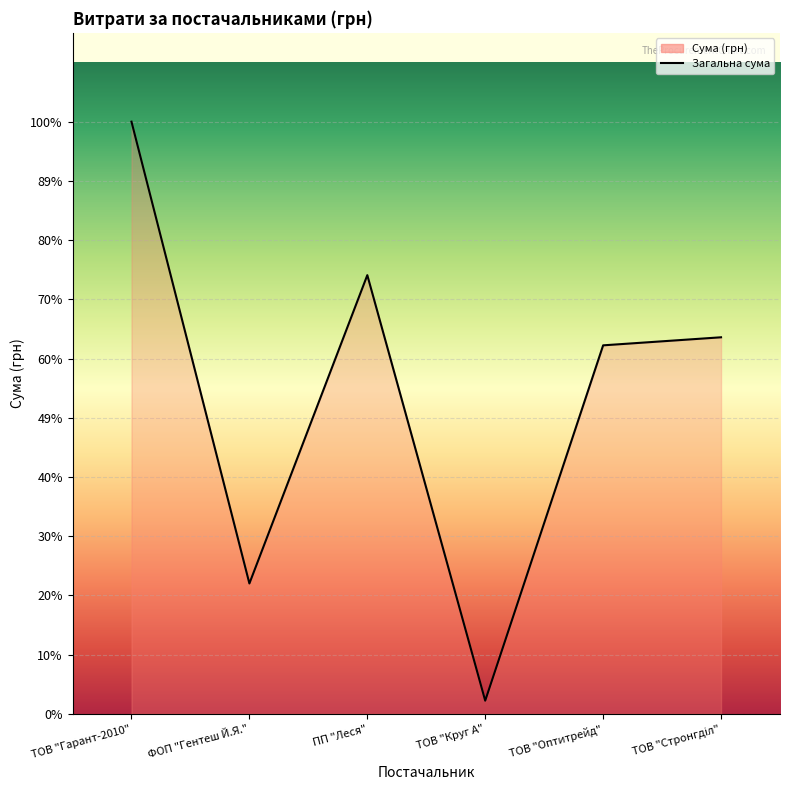

Is this an area chart (filled region under the line)?

Yes